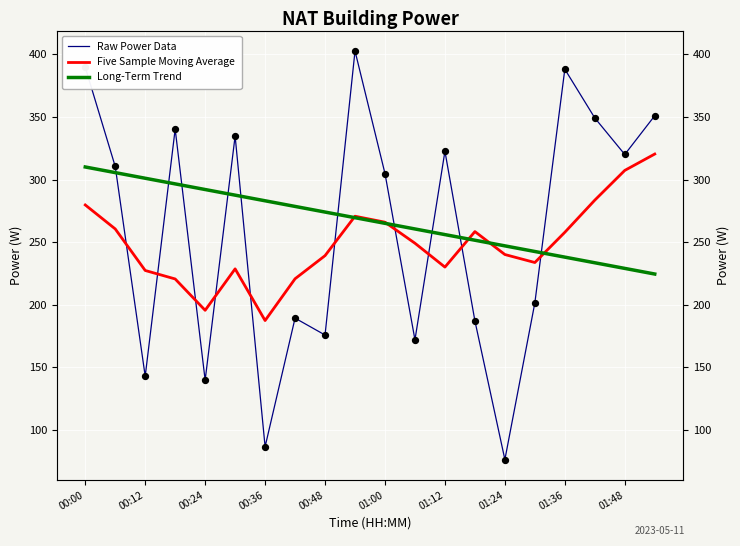

Is the value of Raw Power Data at 01:00 greater than the value of Five Sample Moving Average at 01:24?

Yes